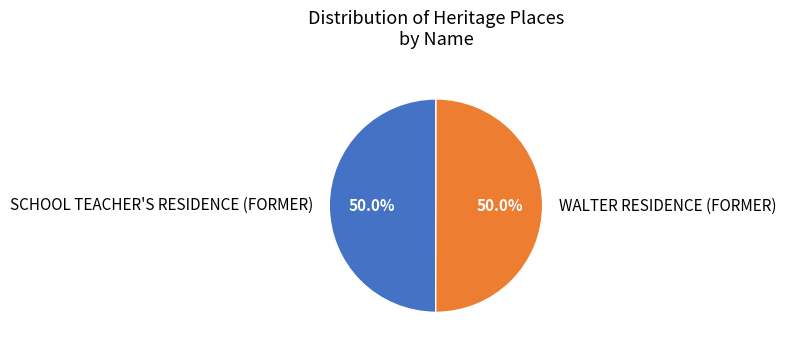

What is the ratio of the value at SCHOOL TEACHER'S RESIDENCE (FORMER) to the value at WALTER RESIDENCE (FORMER)?

1.0